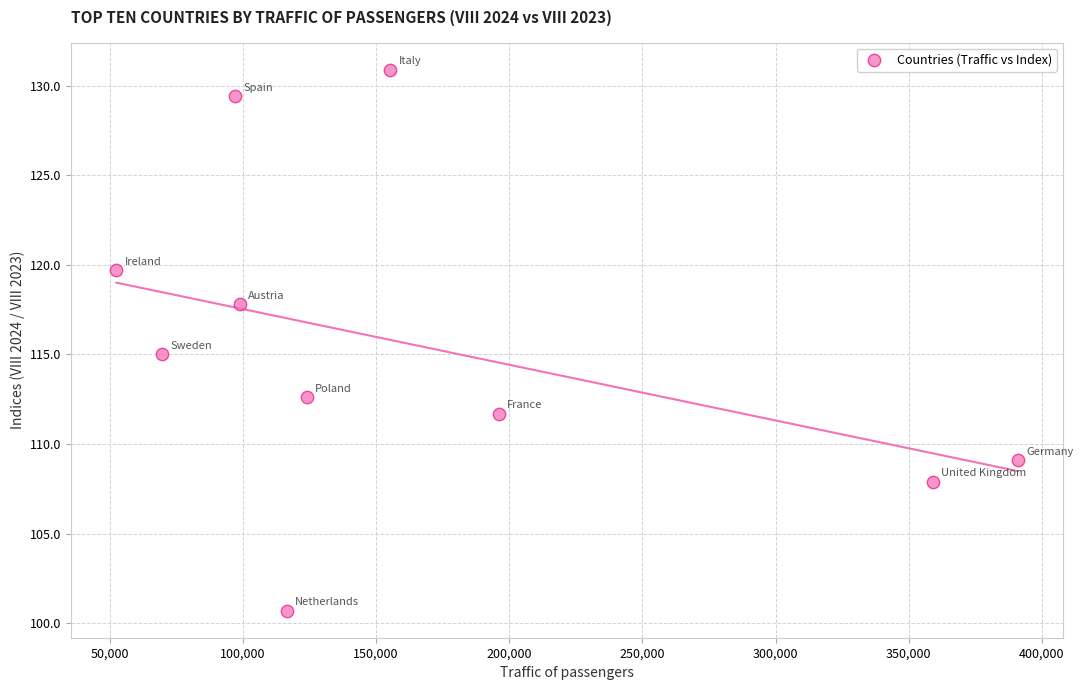

What is the average Y value?

115.5